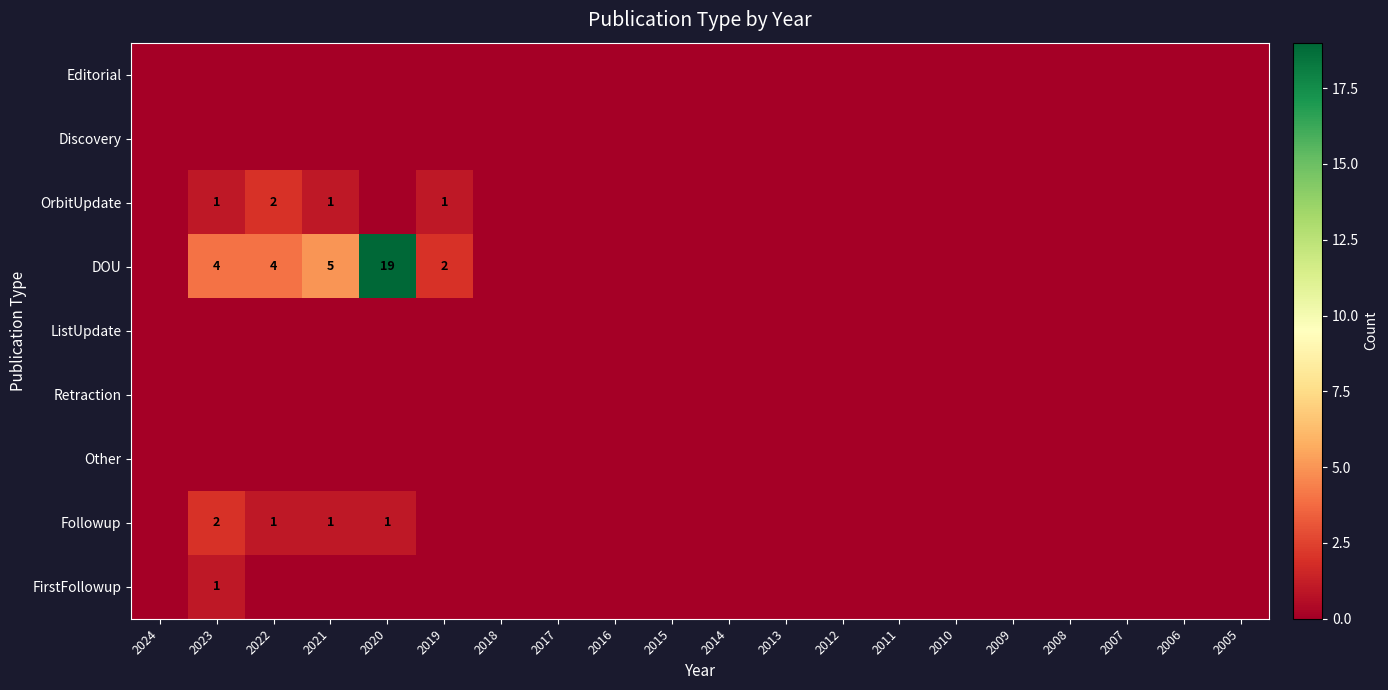

List the series in order of their peak value, lowest first.

Editorial, Discovery, ListUpdate, Retraction, Other, FirstFollowup, OrbitUpdate, Followup, DOU